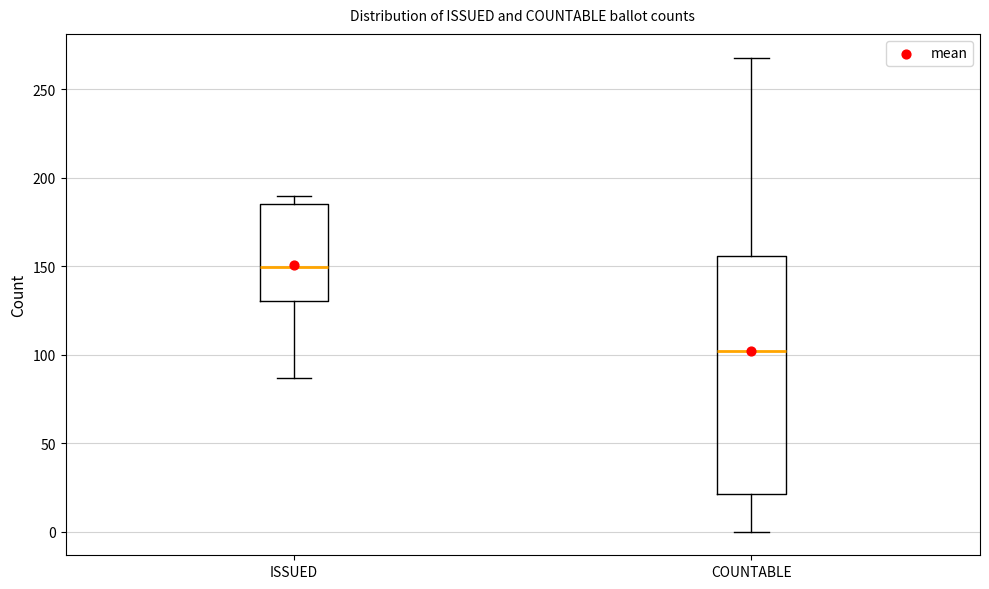

Comparing the boxes themselves (not the whiskers), which one is the tallest?

COUNTABLE